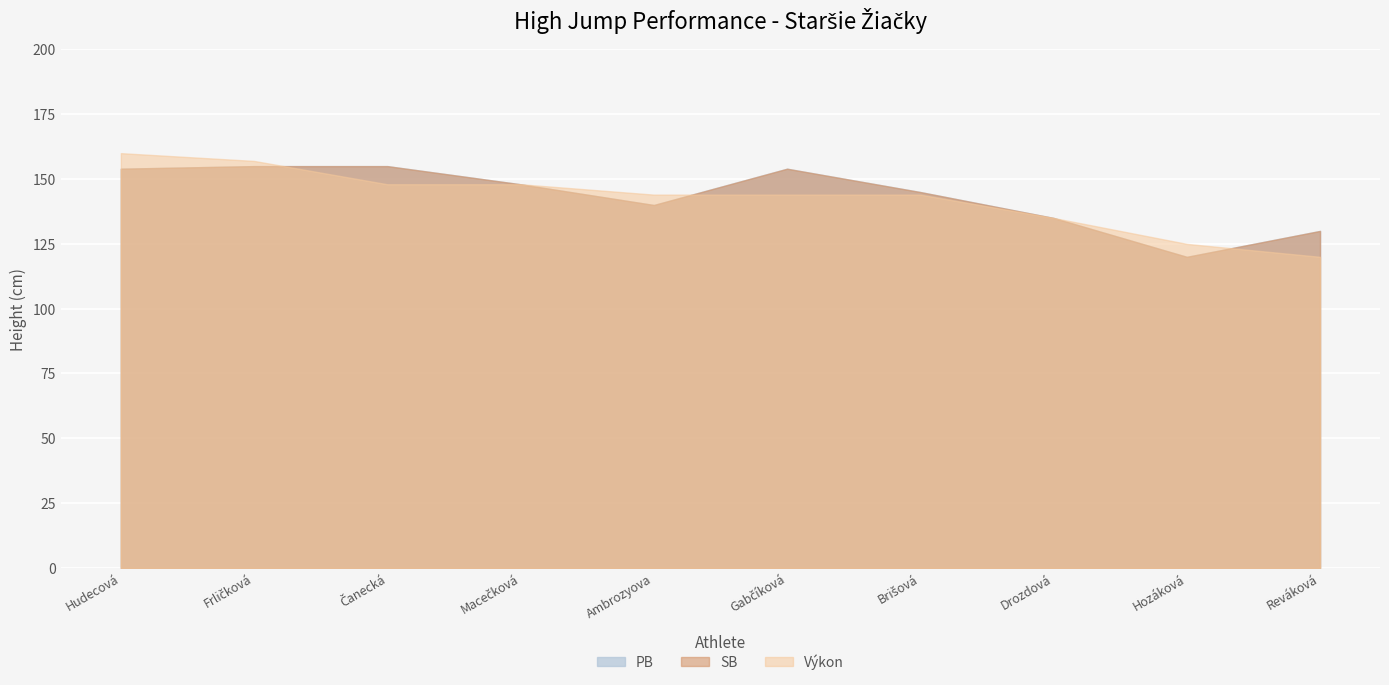

Reading left to right, extract all data points from this chart.

PB: Hudecová Anna Viktória=154	Frličková Laura=155	Čanecká Nina=155	Macečková Božidara=148	Ambrozyova Dominika=140	Gabčíková Nela=154	Brišová Alexandra=145	Drozdová Natália=135	Hozáková Radoslava=120	Reváková Anna=130
SB: Hudecová Anna Viktória=154	Frličková Laura=155	Čanecká Nina=155	Macečková Božidara=148	Ambrozyova Dominika=140	Gabčíková Nela=154	Brišová Alexandra=145	Drozdová Natália=135	Hozáková Radoslava=120	Reváková Anna=130
Výkon: Hudecová Anna Viktória=160	Frličková Laura=157	Čanecká Nina=148	Macečková Božidara=148	Ambrozyova Dominika=144	Gabčíková Nela=144	Brišová Alexandra=144	Drozdová Natália=135	Hozáková Radoslava=125	Reváková Anna=120